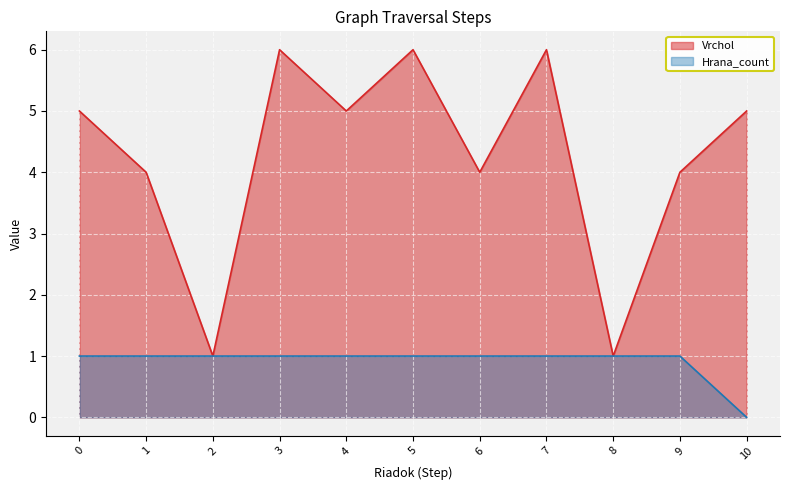

The value of Hrana_count at 4 is 1. True or false?

False